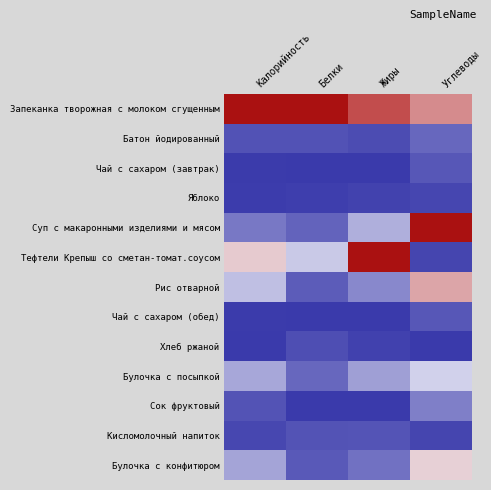

Reading left to right, transcribe all the data shown in this chart.

Запеканка творожная с молоком сгущенным: Калорийность=1.0	Белки=1.0	Жиры=0.8	Углеводы=0.7
Батон йодированный: Калорийность=0.1	Белки=0.1	Жиры=0.1	Углеводы=0.1
Чай с сахаром (завтрак): Калорийность=0.0	Белки=0.0	Жиры=0.0	Углеводы=0.1
Яблоко: Калорийность=0.0	Белки=0.0	Жиры=0.0	Углеводы=0.0
Суп с макаронными изделиями и мясом: Калорийность=0.2	Белки=0.1	Жиры=0.3	Углеводы=1.0
Тефтели Крепыш со сметан-томат.соусом: Калорийность=0.6	Белки=0.4	Жиры=1.0	Углеводы=0.0
Рис отварной: Калорийность=0.4	Белки=0.1	Жиры=0.3	Углеводы=0.6
Чай с сахаром (обед): Калорийность=0.0	Белки=0.0	Жиры=0.0	Углеводы=0.1
Хлеб ржаной: Калорийность=0.0	Белки=0.1	Жиры=0.0	Углеводы=0.0
Булочка с посыпкой: Калорийность=0.3	Белки=0.1	Жиры=0.3	Углеводы=0.4
Сок фруктовый: Калорийность=0.1	Белки=0.0	Жиры=0.0	Углеводы=0.2
Кисломолочный напиток: Калорийность=0.0	Белки=0.1	Жиры=0.1	Углеводы=0.0
Булочка с конфитюром: Калорийность=0.3	Белки=0.1	Жиры=0.2	Углеводы=0.6